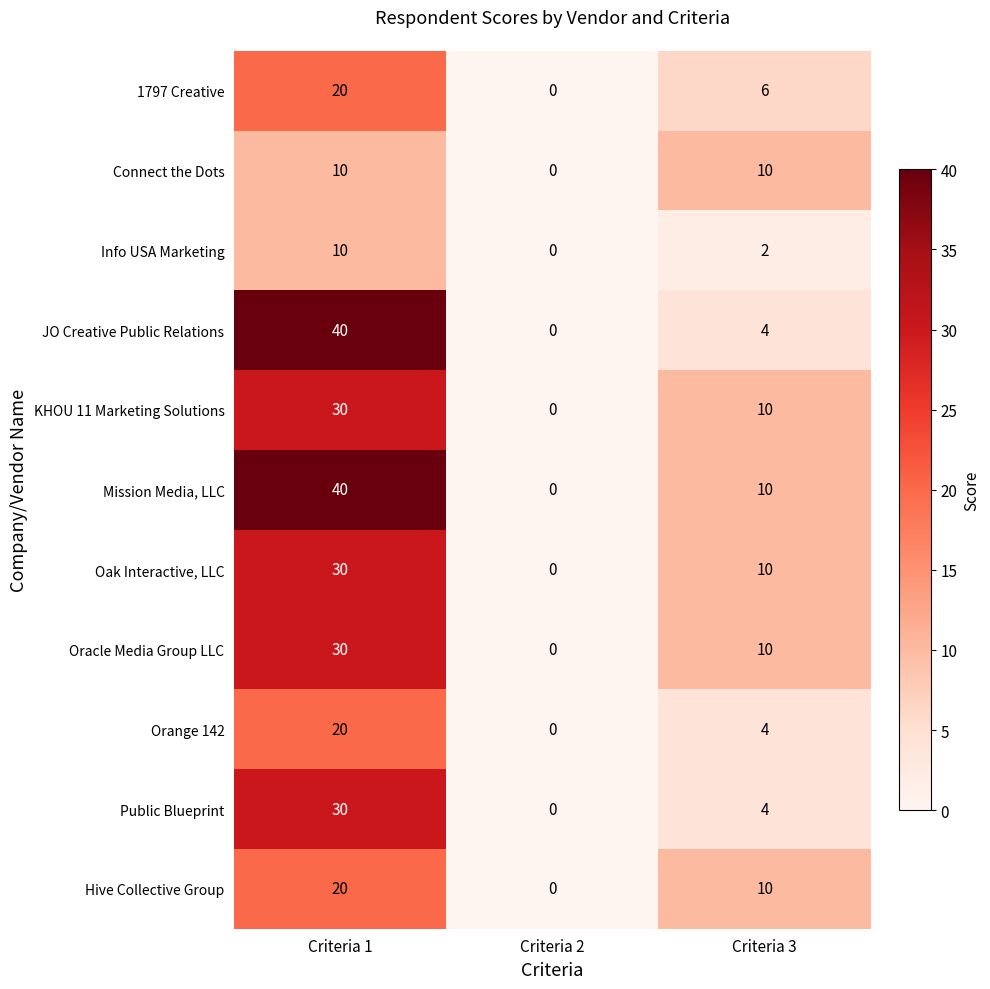

True or false: Oak Interactive, LLC has a value of 12 at Criteria 1.

False